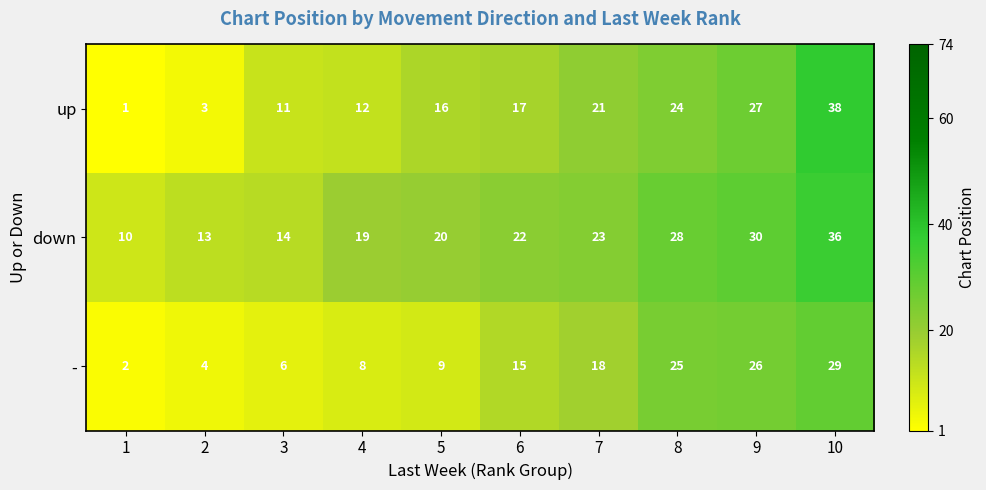

What is the greatest value displayed?

38